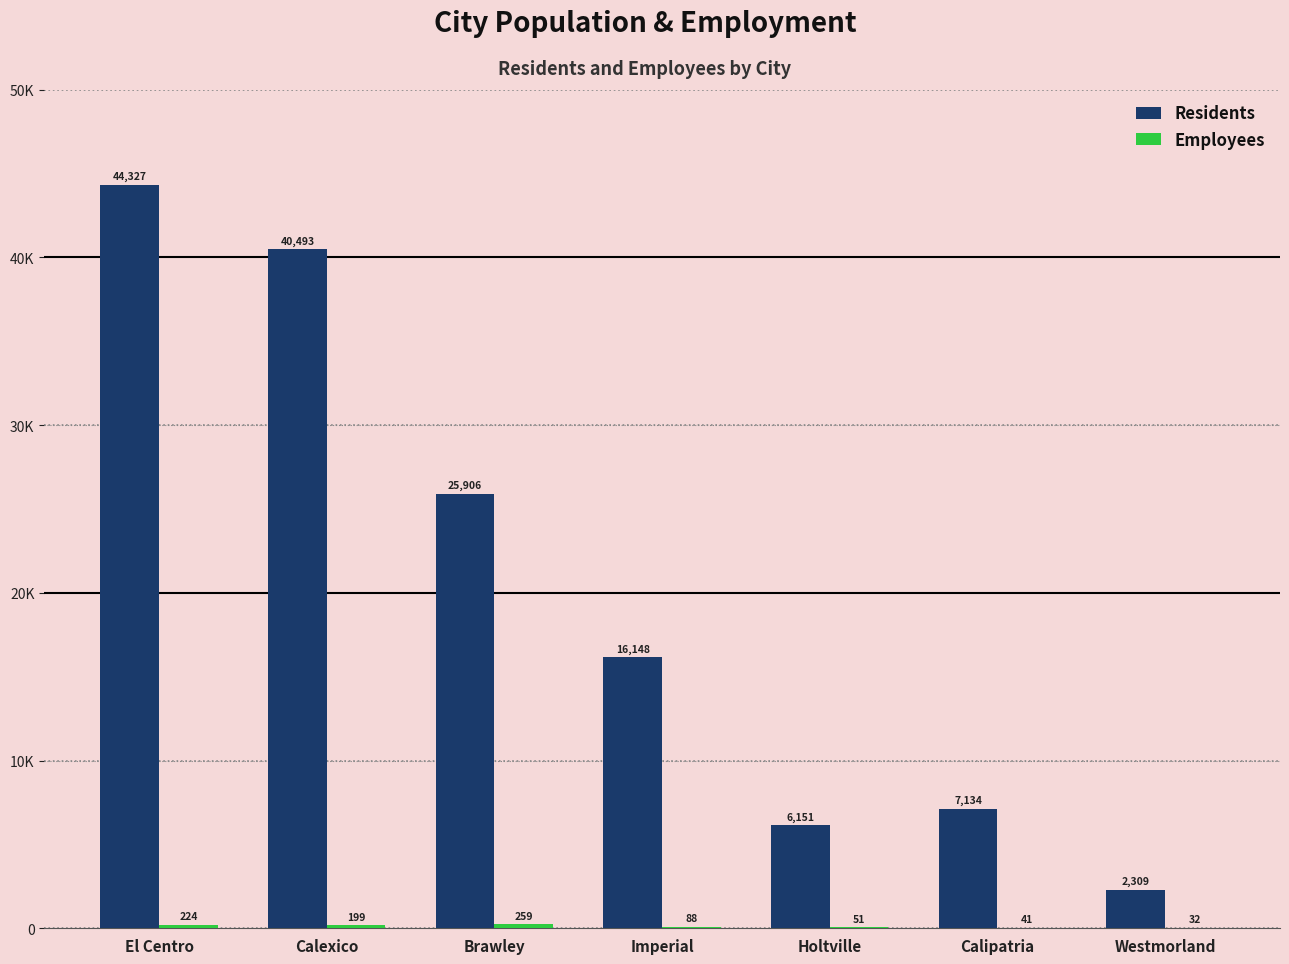

Is it true that Employees equals 199 at Calexico?

True